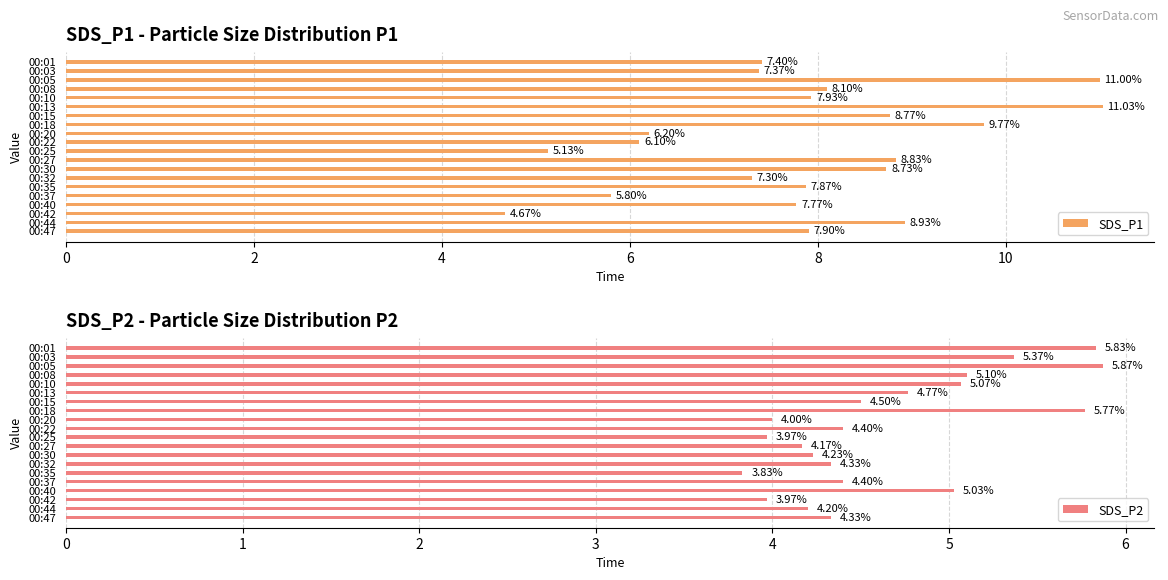

Rank the categories by SDS_P1 value from lowest to highest.

00:42, 00:25, 00:37, 00:22, 00:20, 00:32, 00:03, 00:01, 00:40, 00:35, 00:47, 00:10, 00:08, 00:30, 00:15, 00:27, 00:44, 00:18, 00:05, 00:13